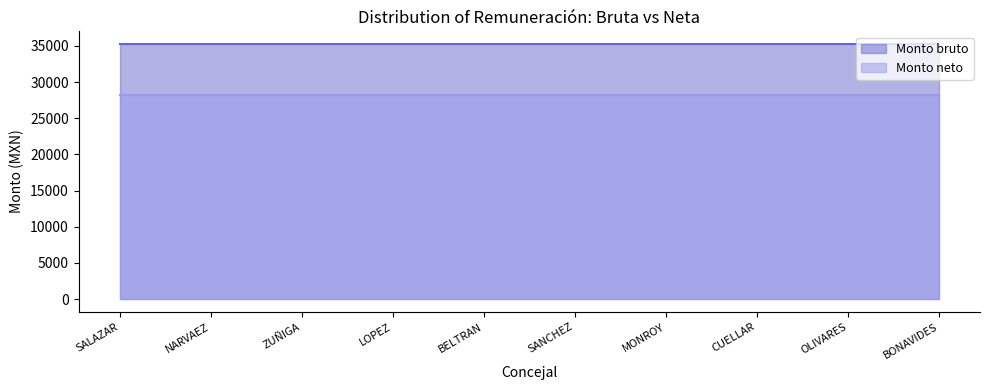

Where is Monto neto nearest to the value 28249?

SALAZAR